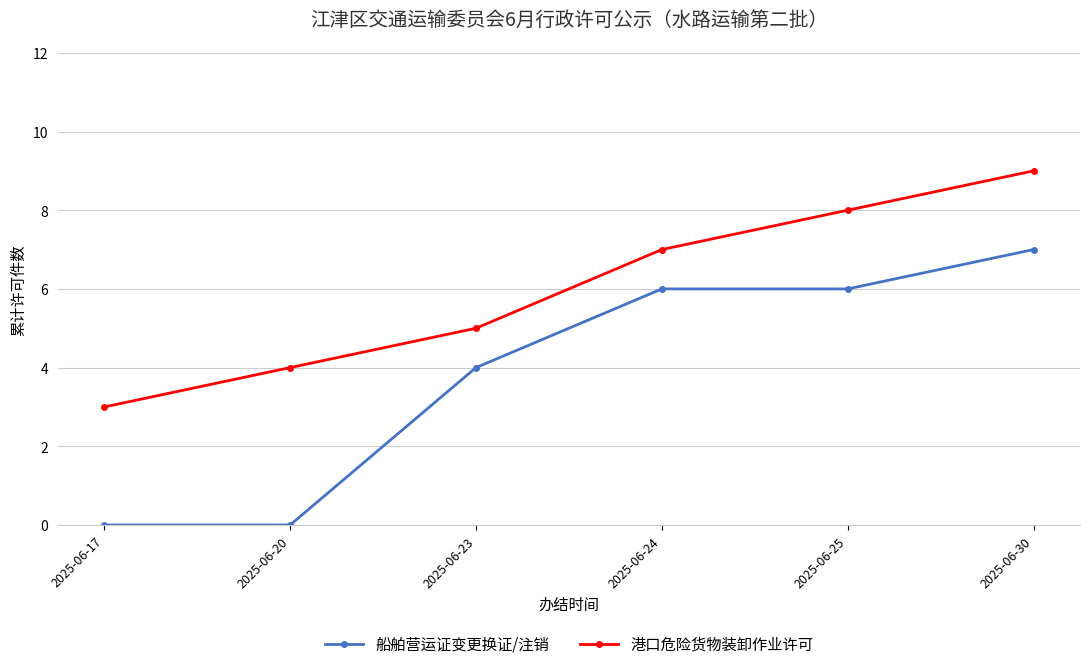

True or false: 船舶营运证变更换证/注销 and 港口危险货物装卸作业许可 cross at least once.

False